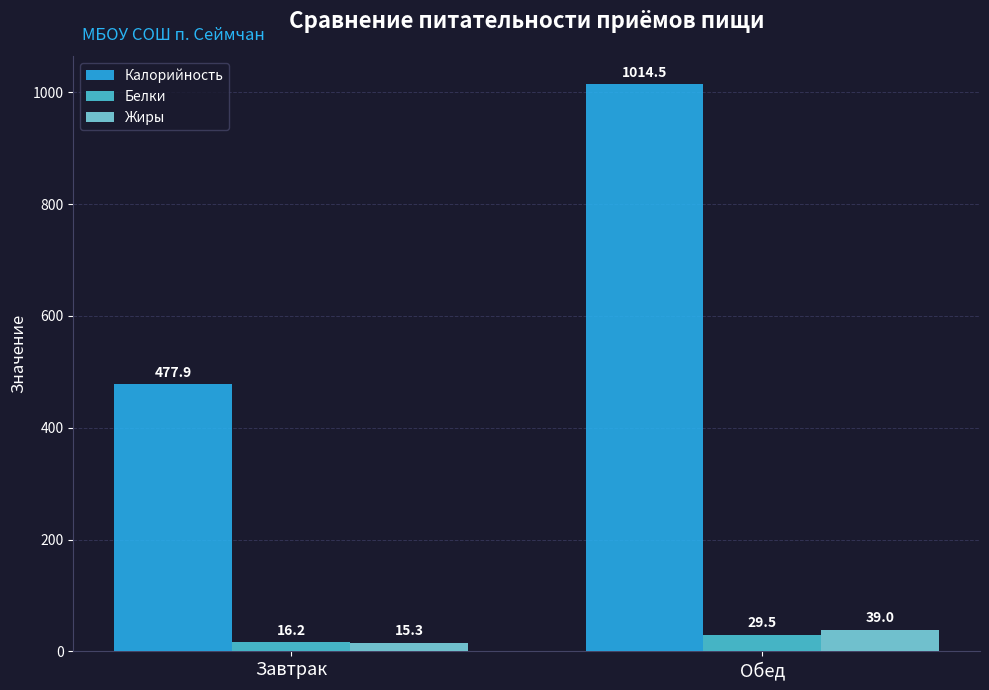

How many groups of bars are there?

2